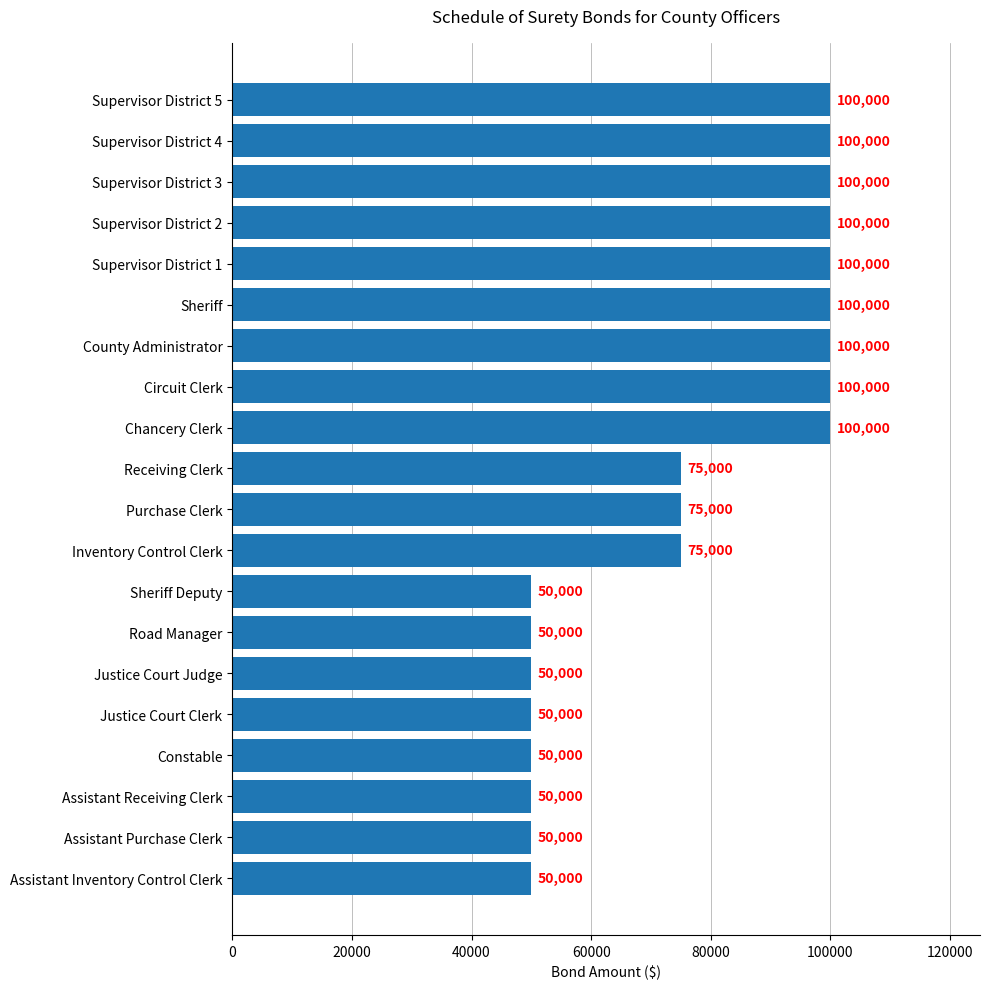

Count the number of categories in the chart.

20